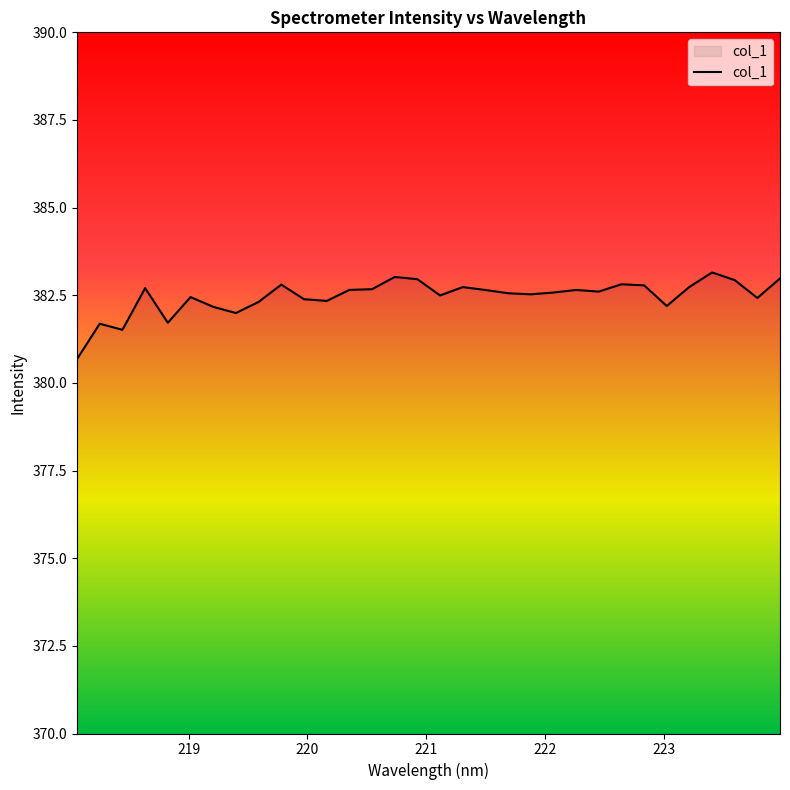

What is the difference between the maximum and minimum values?

2.5